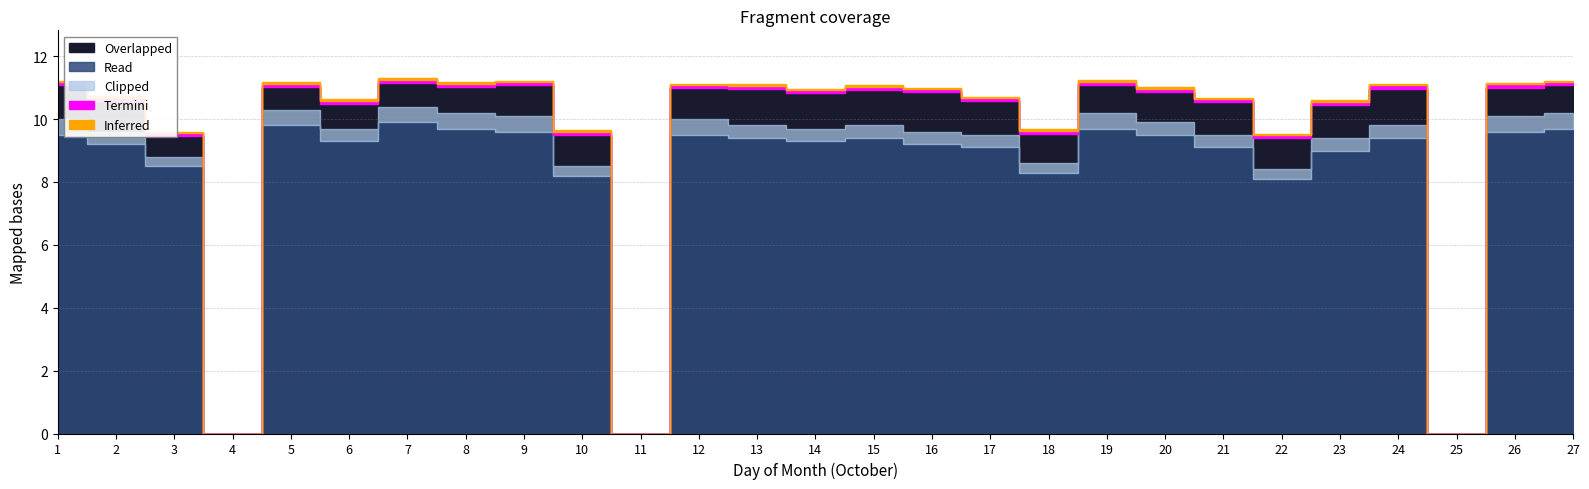

Which series has the widest spread of values?

Overlapped